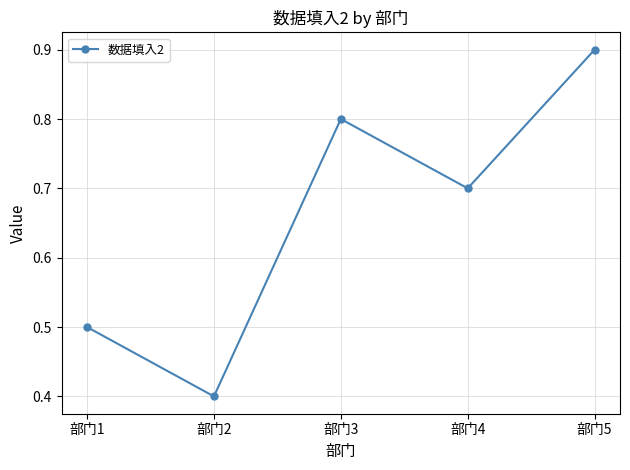

How many lines are shown in the chart?

1